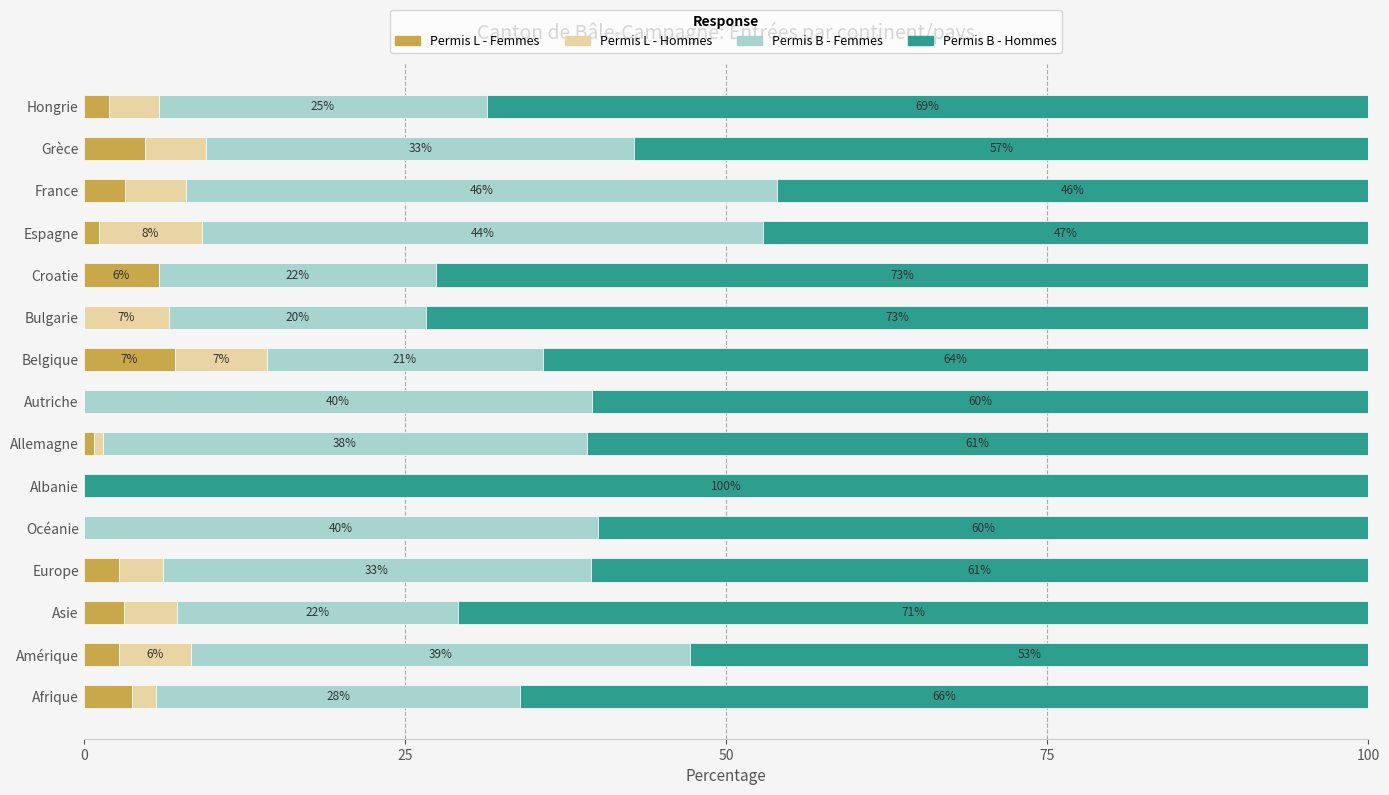

At which label does Permis L - Femmes reach its peak?

Belgique